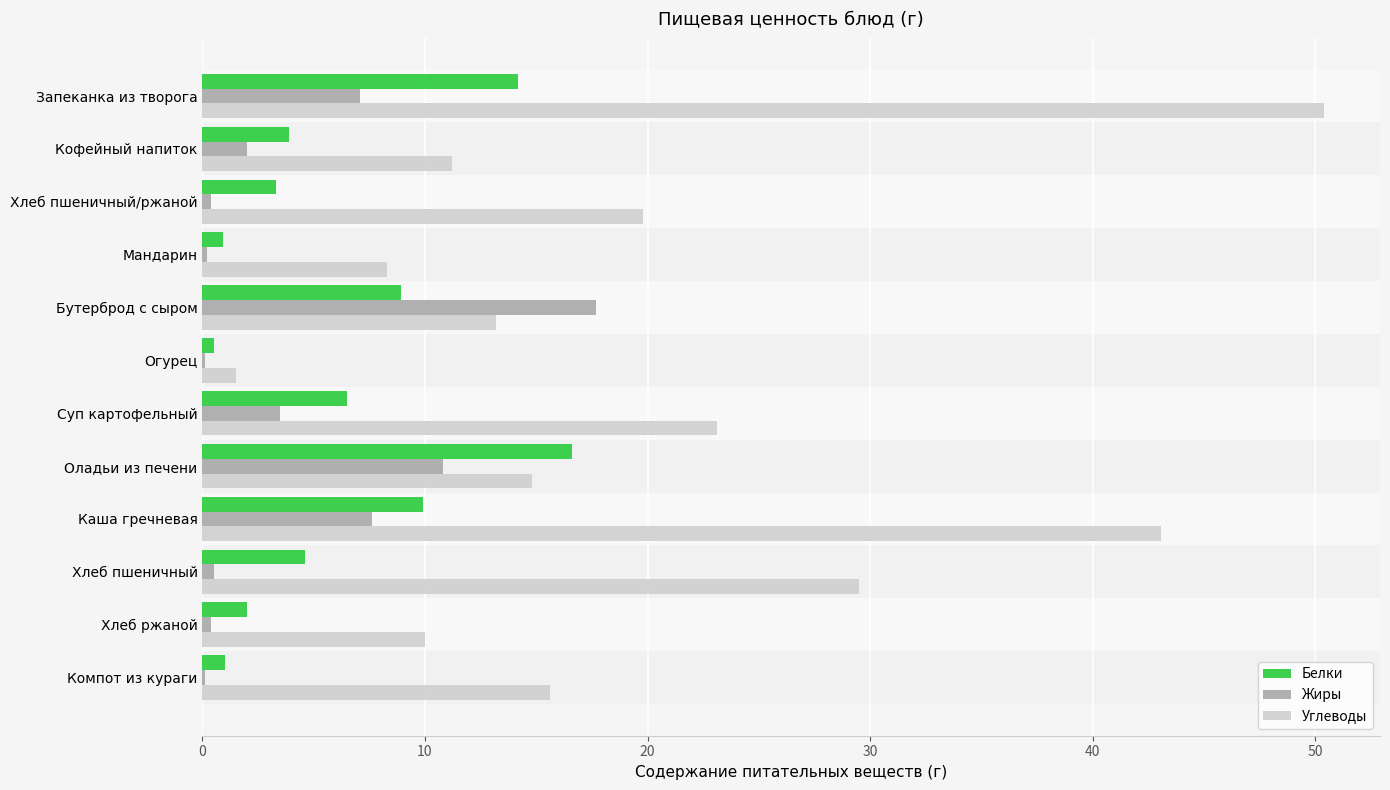

Which series has the largest range (max minus min)?

Углеводы